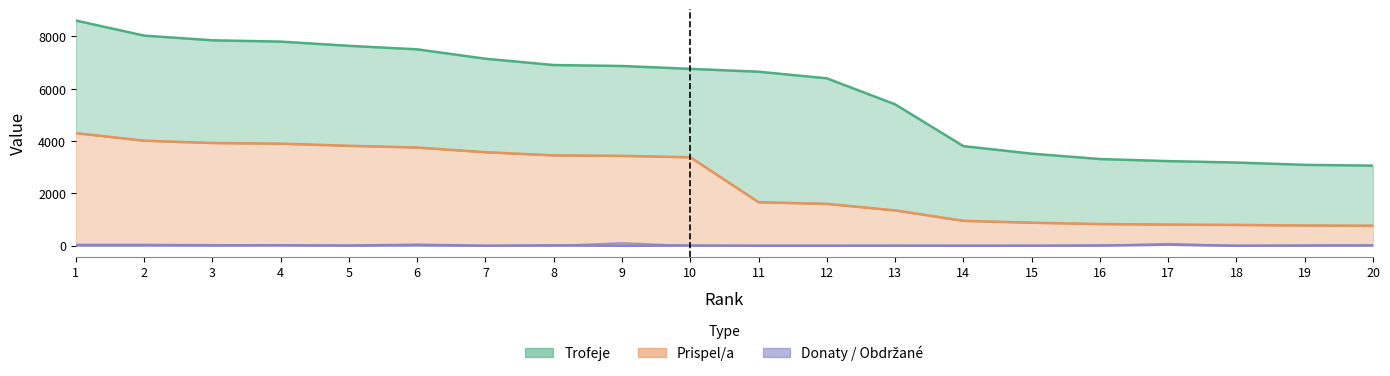

At 20, list the series in order from smallest to largest.

Donaty, Obdržané, Prispel/a, Trofeje